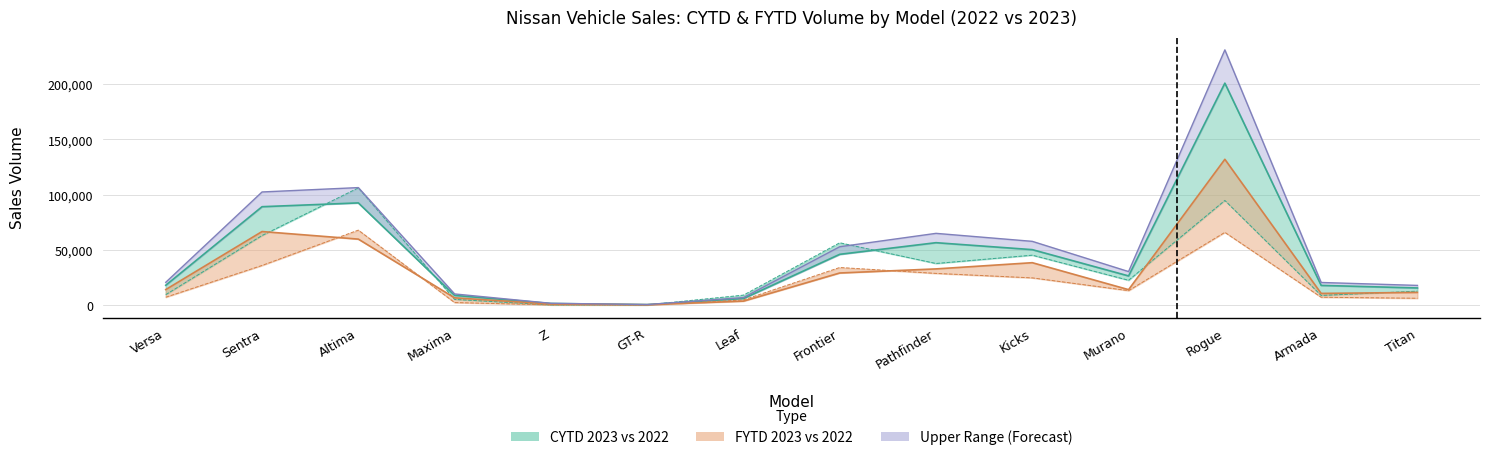

True or false: CYTD 2022 has a value of 8849 at Maxima.

False